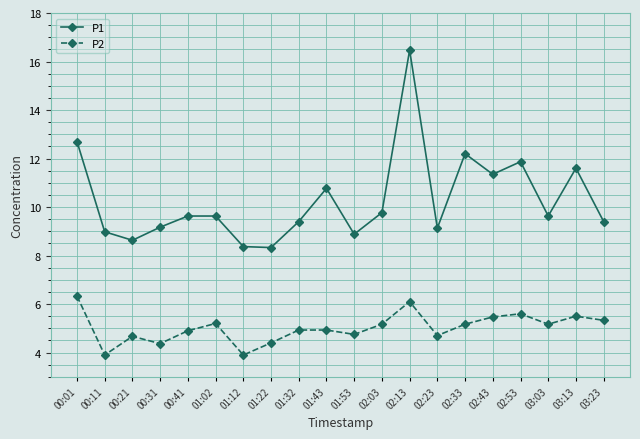

Is the value of P2 at 02:23 greater than the value of P1 at 02:03?

No